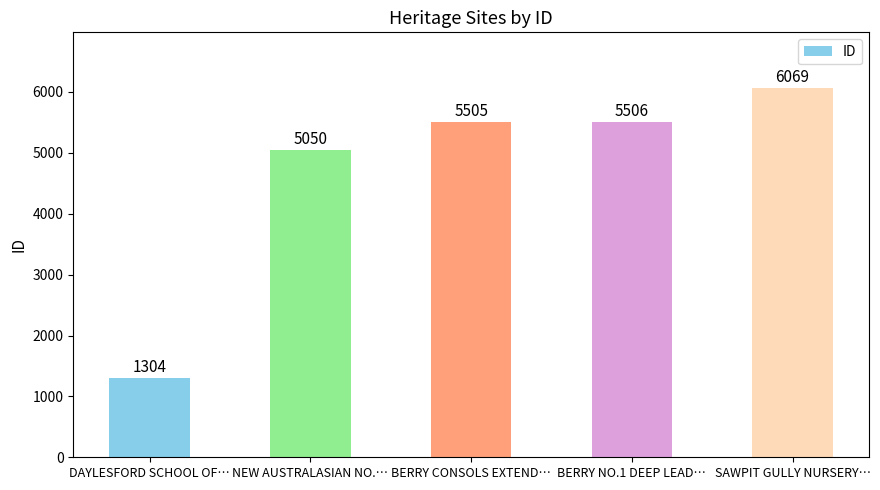

List the labels in order of value, smallest first.

DAYLESFORD SCHOOL OF…, NEW AUSTRALASIAN NO.…, BERRY CONSOLS EXTEND…, BERRY NO.1 DEEP LEAD…, SAWPIT GULLY NURSERY…